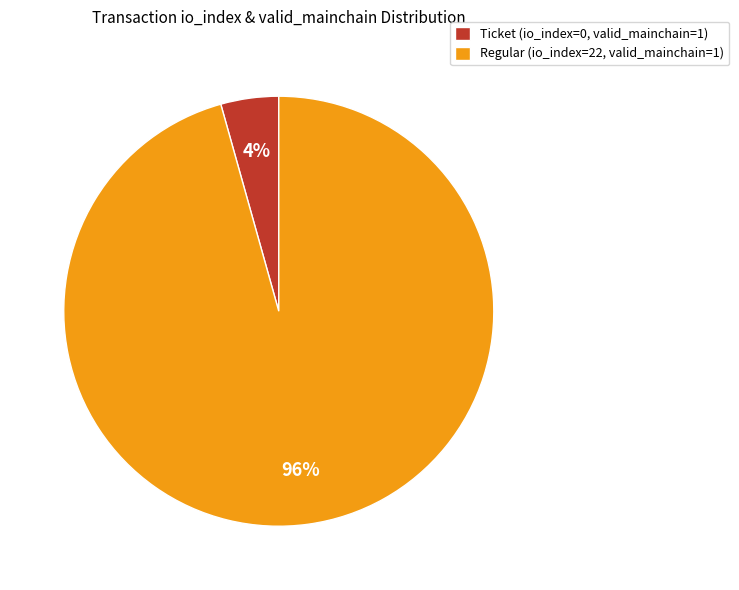

True or false: Ticket (io_index=0, valid_mainchain=1) accounts for 4% of the total.

True